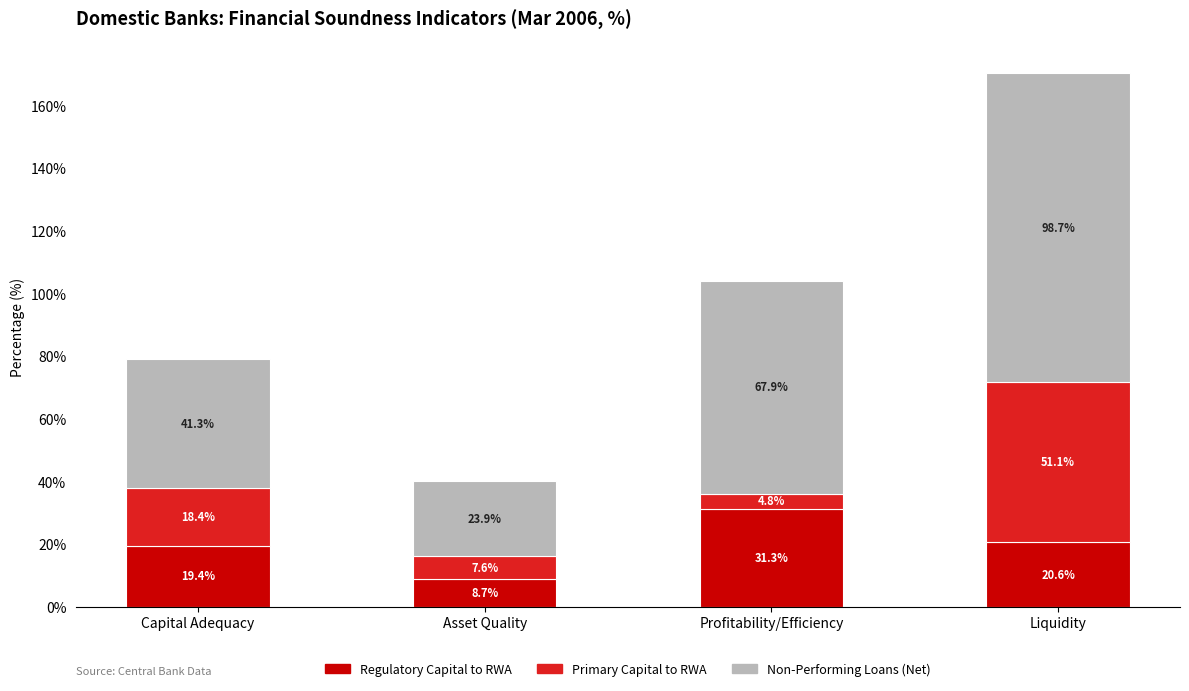

How many categories are shown in the chart?

4